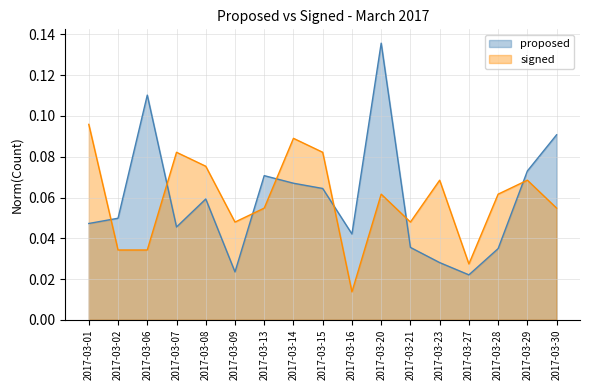

Reading right to left, list all the values displayed in this chart.

proposed: 0.1	0.1	0.0	0.0	0.0	0.0	0.1	0.0	0.1	0.1	0.1	0.0	0.1	0.0	0.1	0.0	0.0
signed: 0.1	0.1	0.1	0.0	0.1	0.0	0.1	0.0	0.1	0.1	0.1	0.0	0.1	0.1	0.0	0.0	0.1